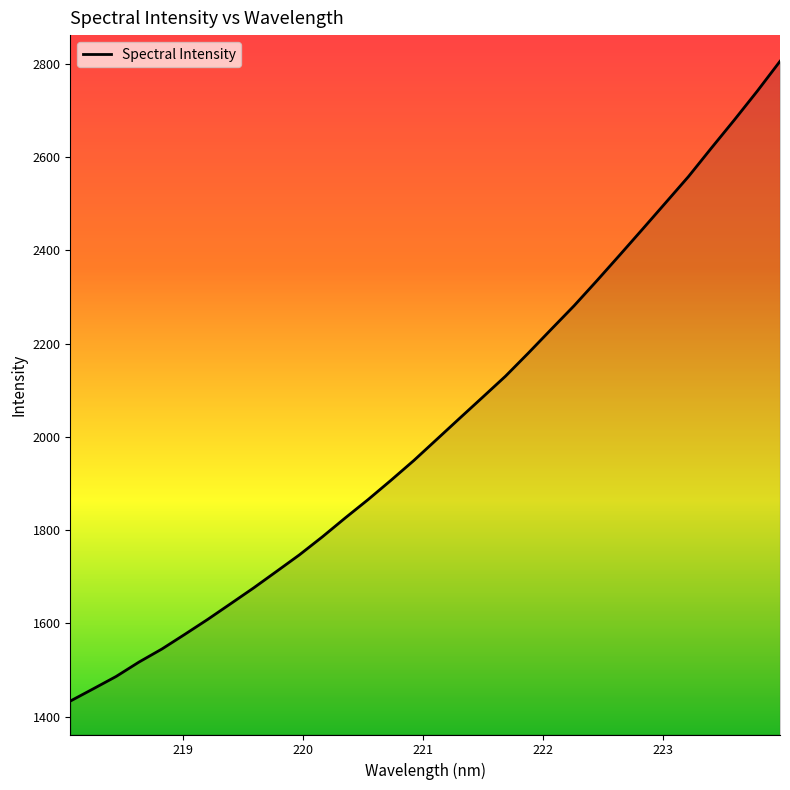

What is the difference between the maximum and minimum values?

1372.0